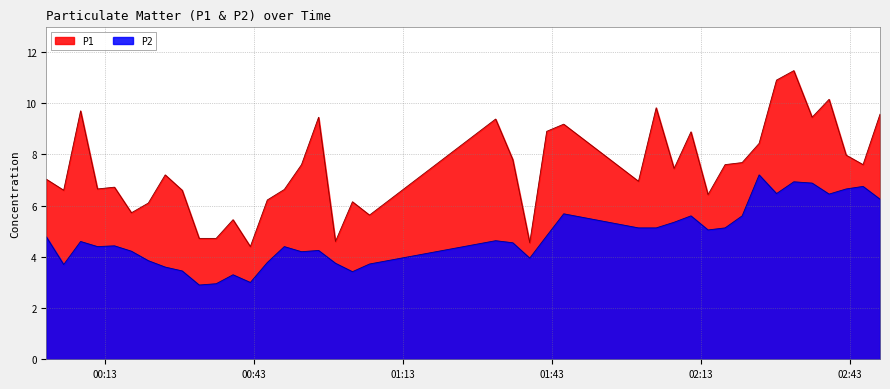

Reading left to right, what are all the values shown in this chart?

P1: 7.0	6.6	9.7	6.7	6.7	5.7	6.1	7.2	6.6	4.7	4.7	5.5	4.4	6.2	6.6	7.6	9.4	4.6	6.2	5.6	9.4	7.8	4.5	8.9	9.2	7.0	9.8	7.5	8.9	6.4	7.6	7.7	8.4	10.9	11.3	9.4	10.2	8.0	7.6	9.6
P2: 4.8	3.7	4.6	4.4	4.4	4.2	3.9	3.6	3.5	2.9	3.0	3.3	3.0	3.8	4.4	4.2	4.2	3.8	3.4	3.7	4.6	4.5	4.0	4.8	5.7	5.1	5.1	5.3	5.6	5.0	5.1	5.6	7.2	6.5	6.9	6.9	6.5	6.7	6.8	6.2